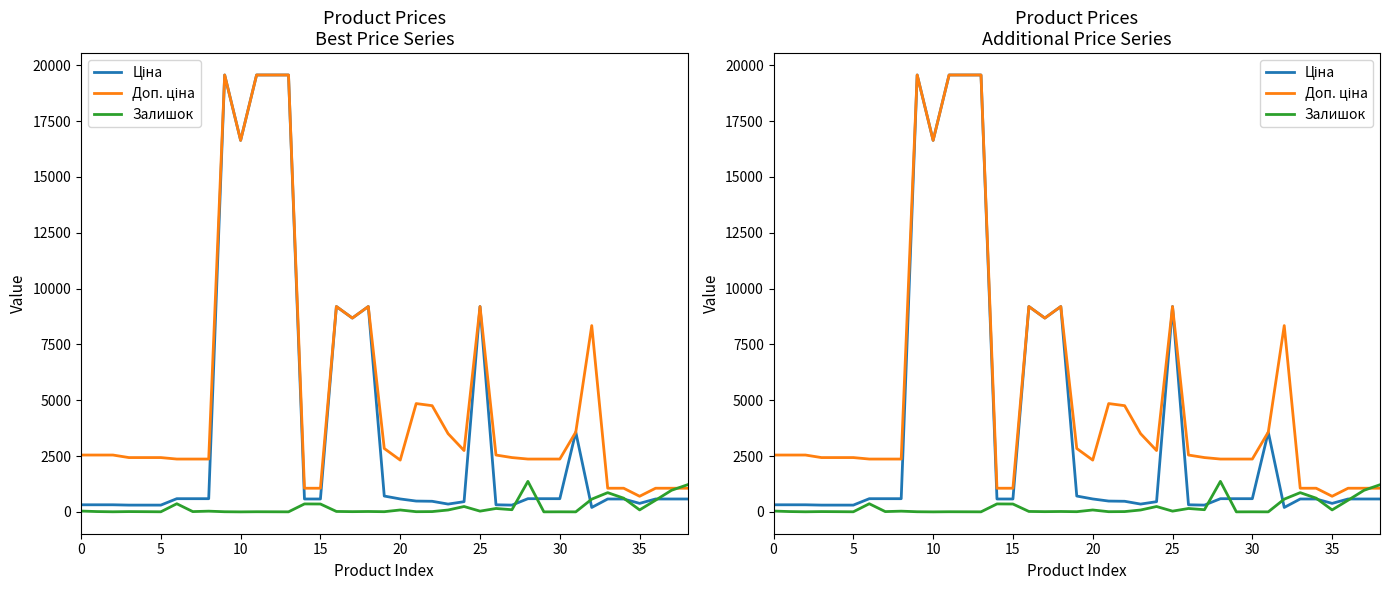

Where is the first local maximum for Ціна?

9